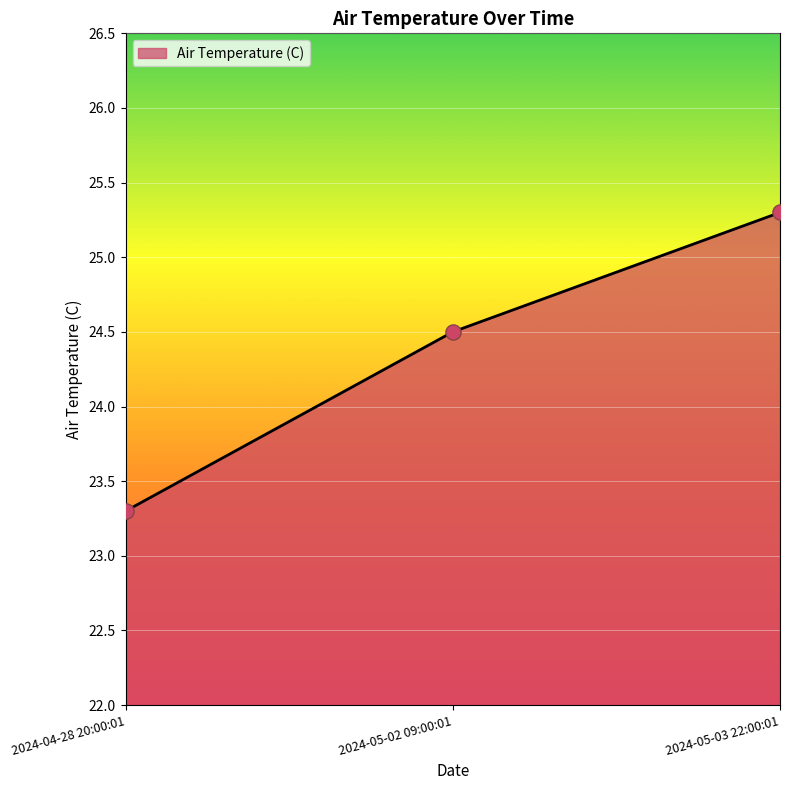

What is the ratio of the value at 2024-04-28 20:00:01 to the value at 2024-05-03 22:00:01?

0.9